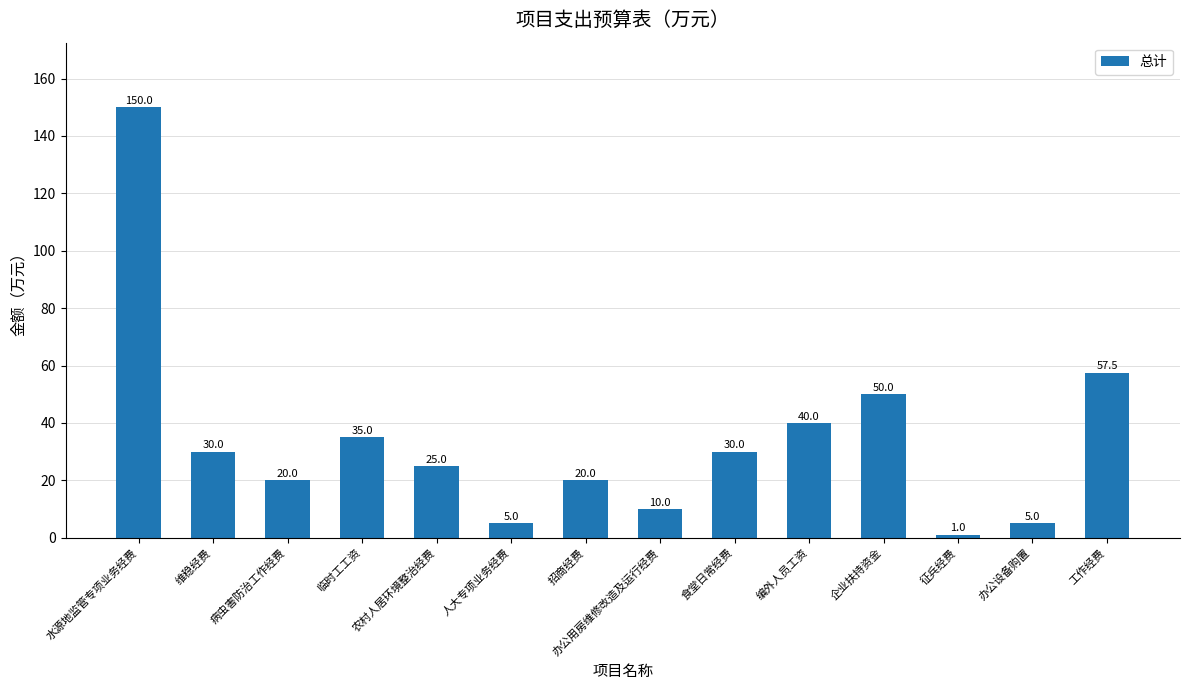

What position from the left is 水源地监管专项业务经费?

1